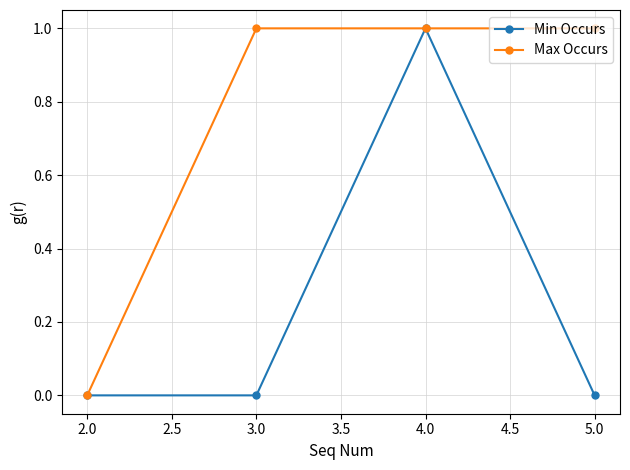

How many interior local peaks does the Min Occurs series have?

1